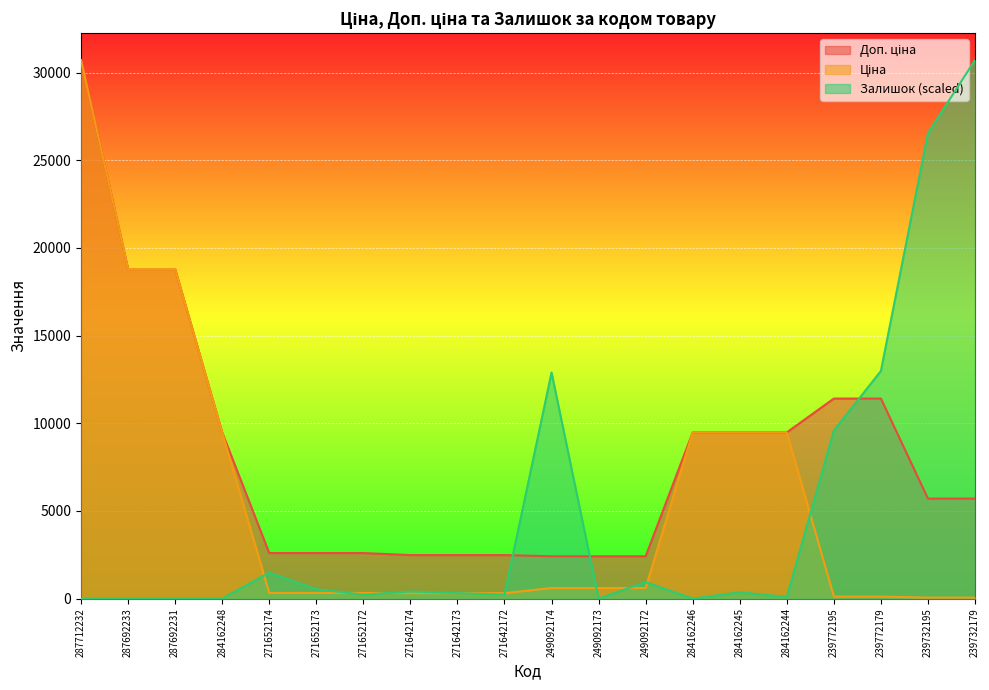

At which label does Ціна reach its minimum?

239732195